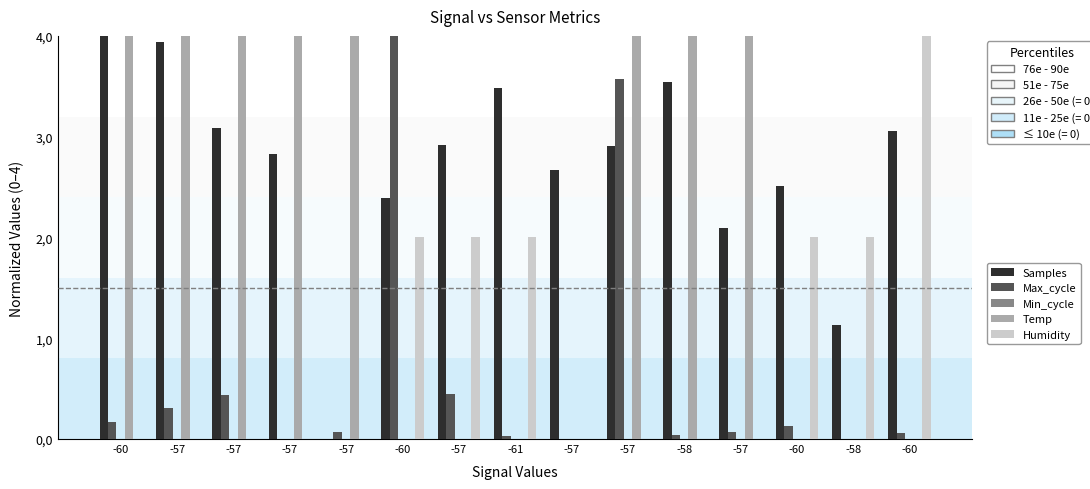

Are the bars grouped side by side (vs. stacked)?

Yes